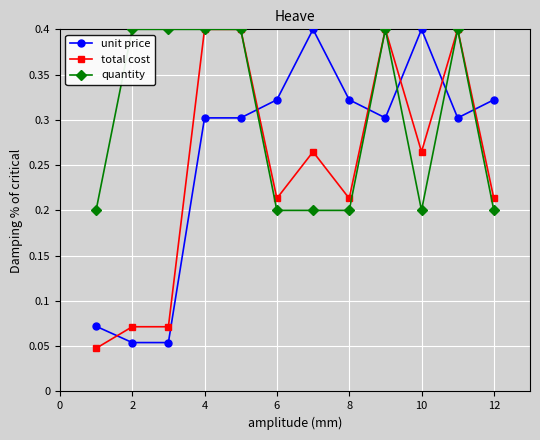

How many quantity values are between 0 and 1?

12